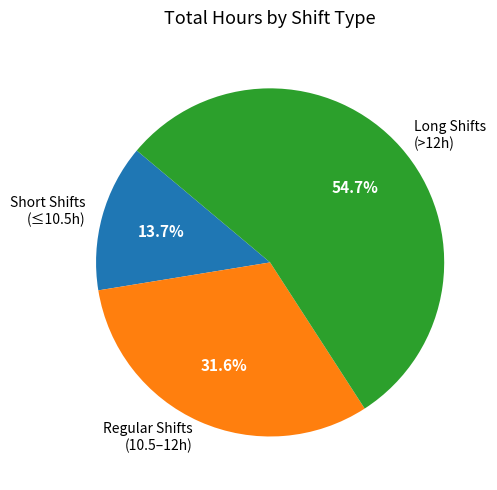

How many segments does this pie chart have?

3